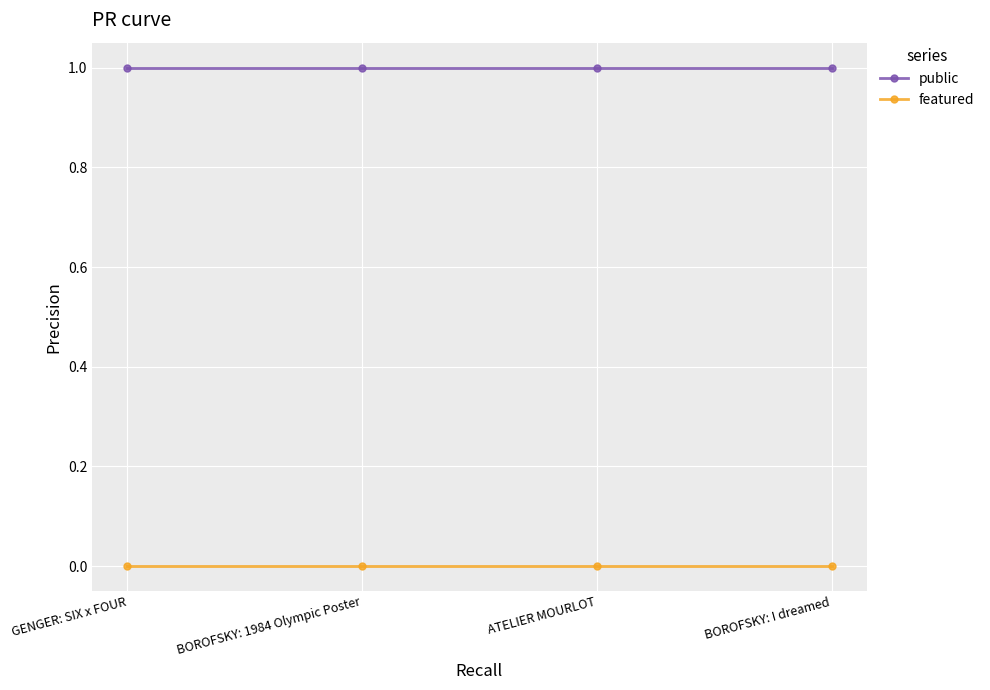

What are all the series names shown in the legend?

public, featured